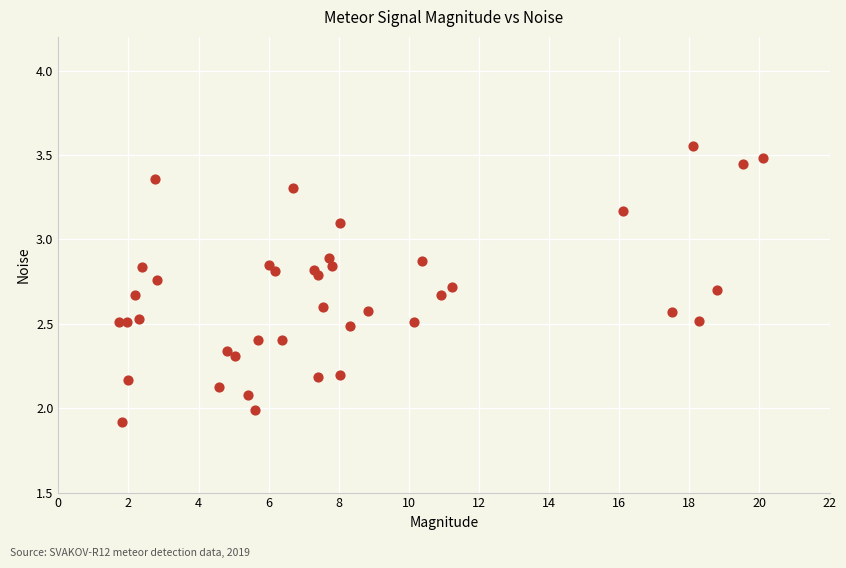

What is the range of Y values (max minus min)?

1.6